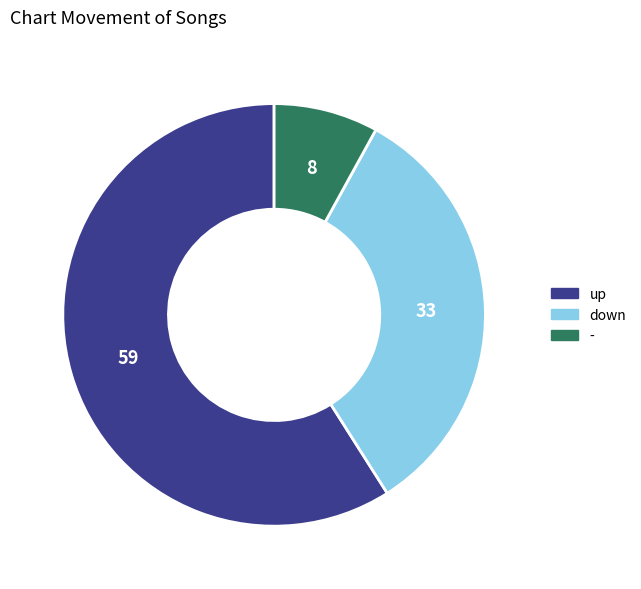

Is there a majority slice in this chart?

Yes